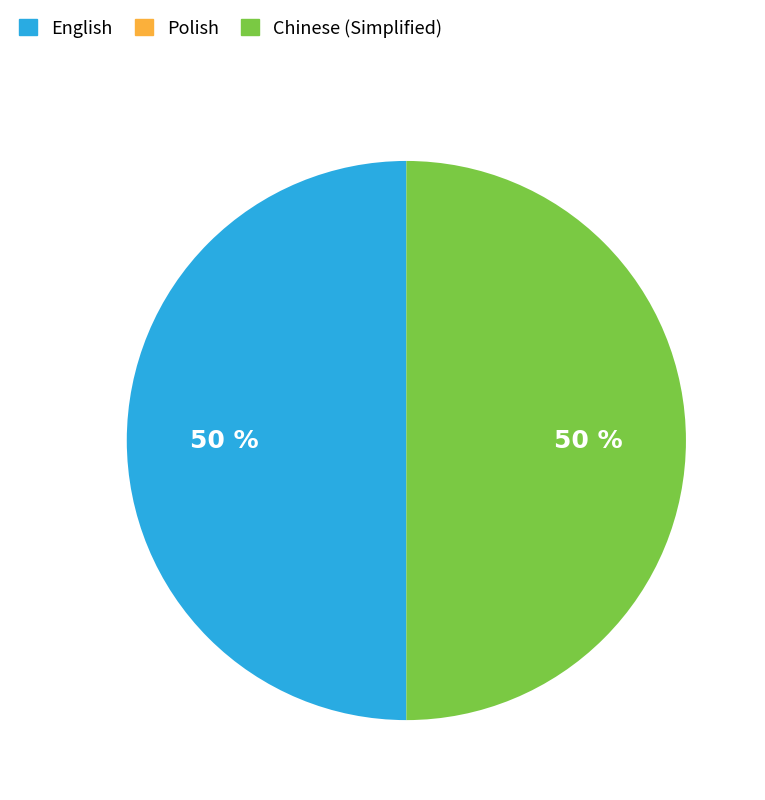

Is the sum of Chinese (Simplified) and English greater than half?

Yes